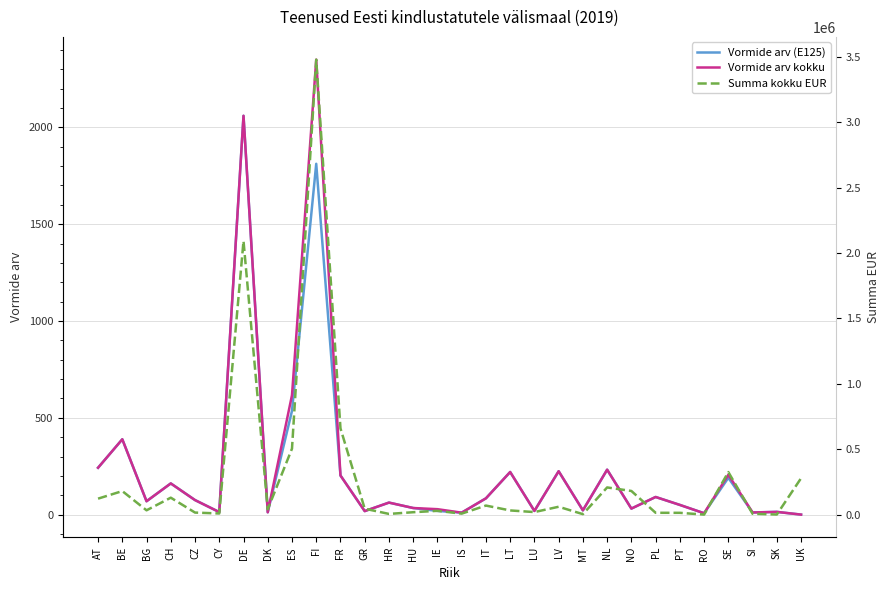

True or false: Vormide arv (E125) and Summa kokku EUR cross at least once.

False